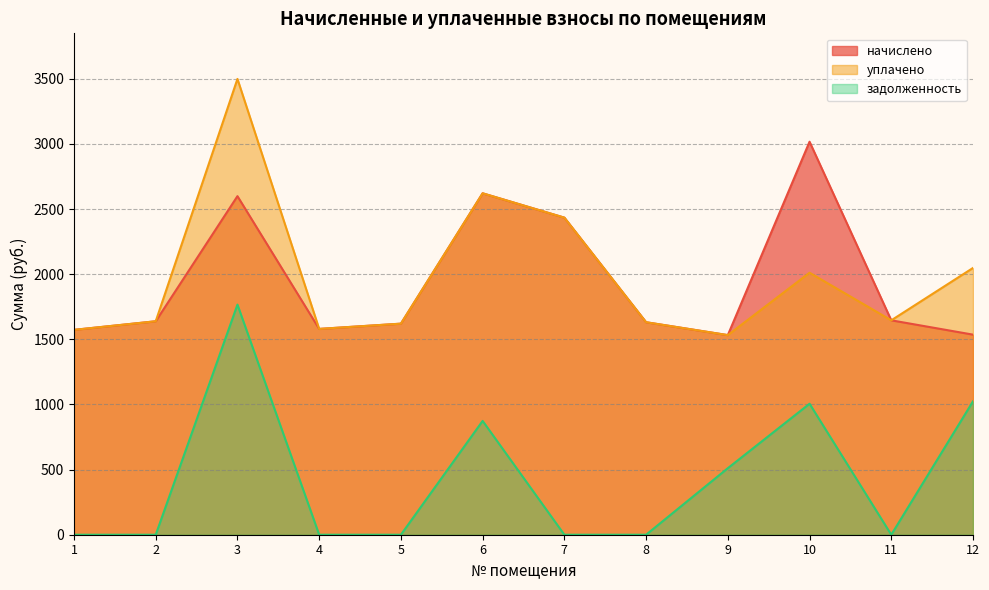

Between 5 and 6, which series saw the biggest shift?

начислено